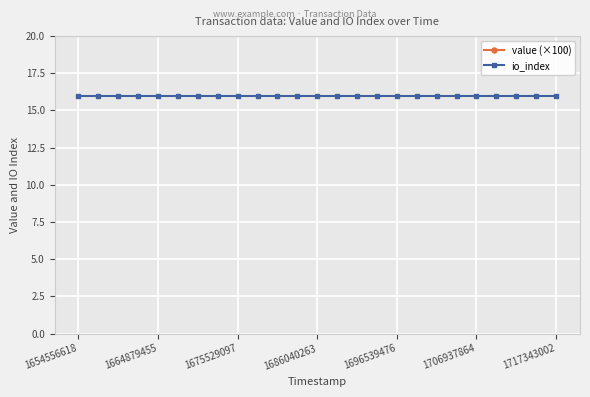

How many categories are shown in the chart?

25